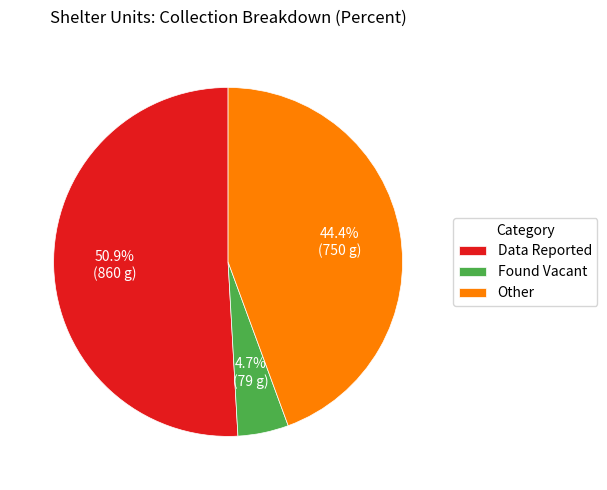

To the nearest percent, what is the combined percentage of Other and Data Reported?

95%